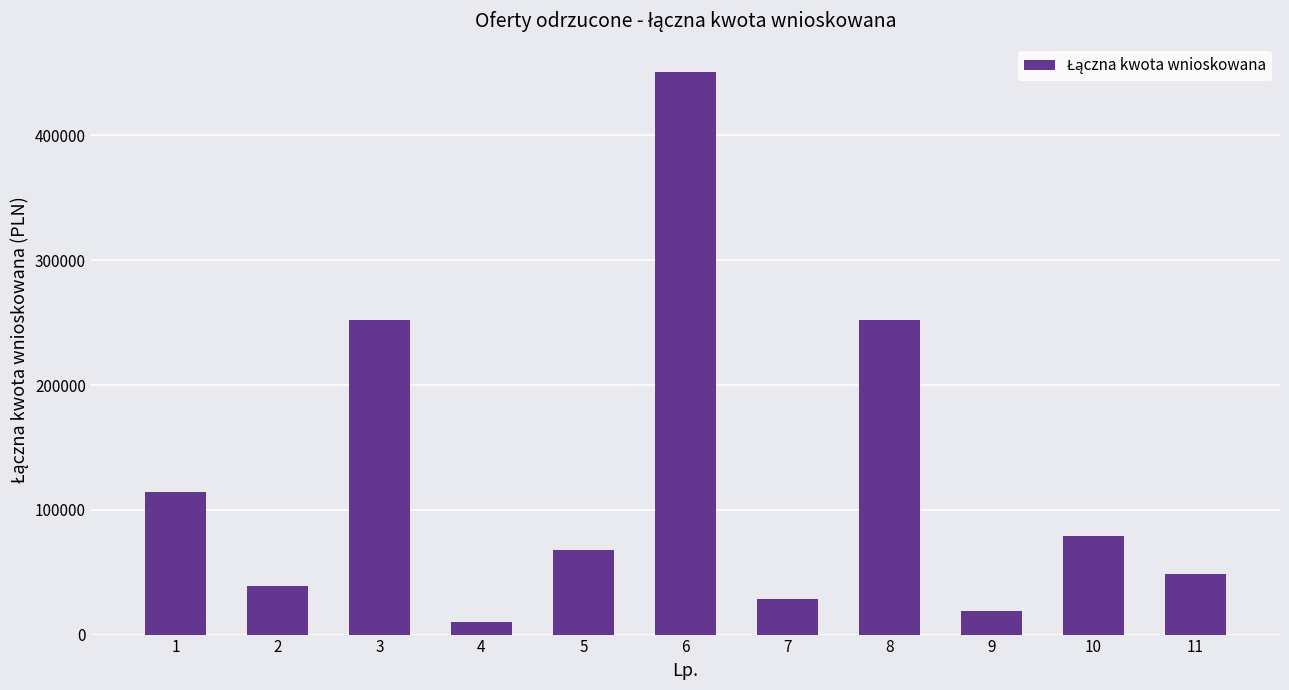

Is it true that the value at 9 is 18900.0?

True